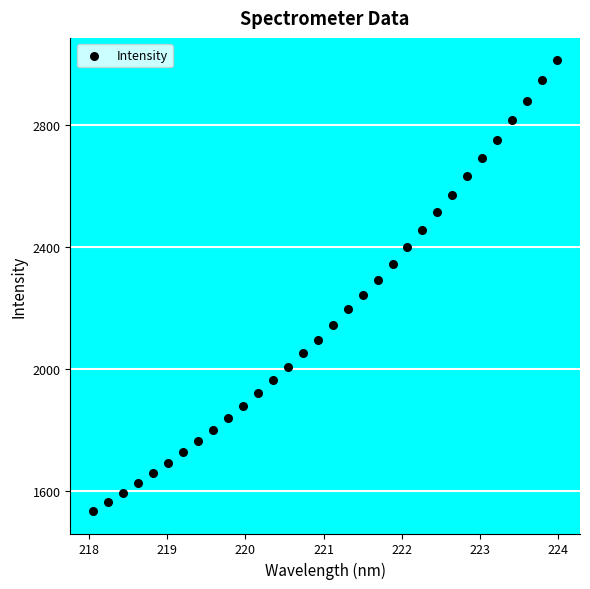

What is the range of X values (max minus min)?

5.9